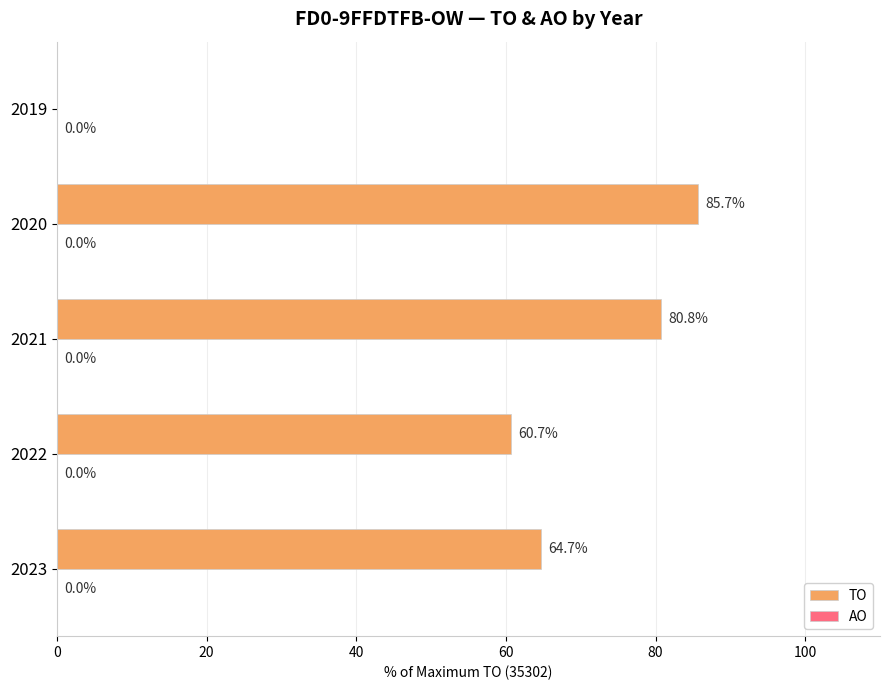

Is it true that the value at 2021 is 114.1?

False